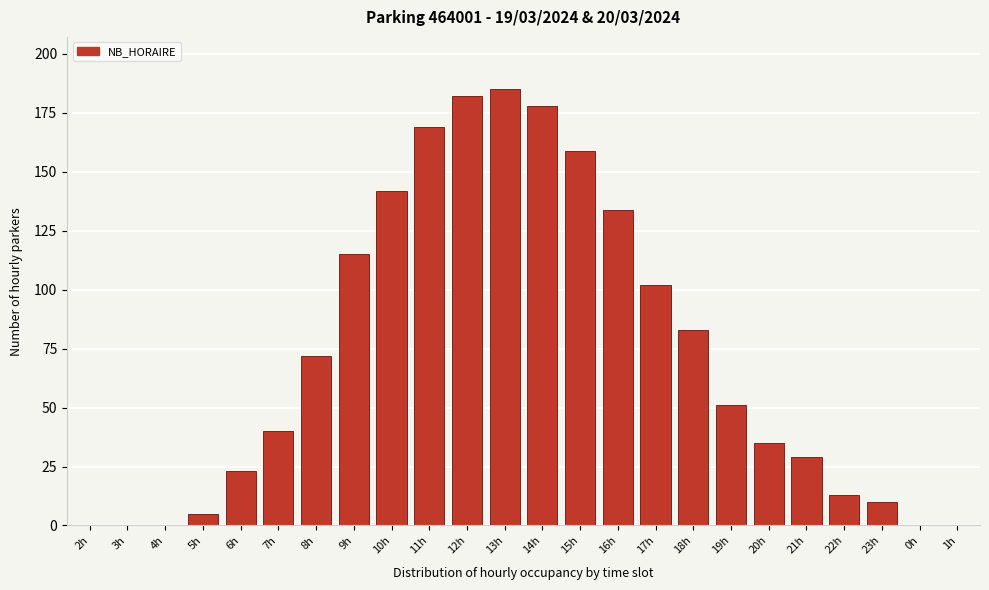

Reading right to left, transcribe all the data shown in this chart.

1h=0	0h=0	23h=10	22h=13	21h=29	20h=35	19h=51	18h=83	17h=102	16h=134	15h=159	14h=178	13h=185	12h=182	11h=169	10h=142	9h=115	8h=72	7h=40	6h=23	5h=5	4h=0	3h=0	2h=0